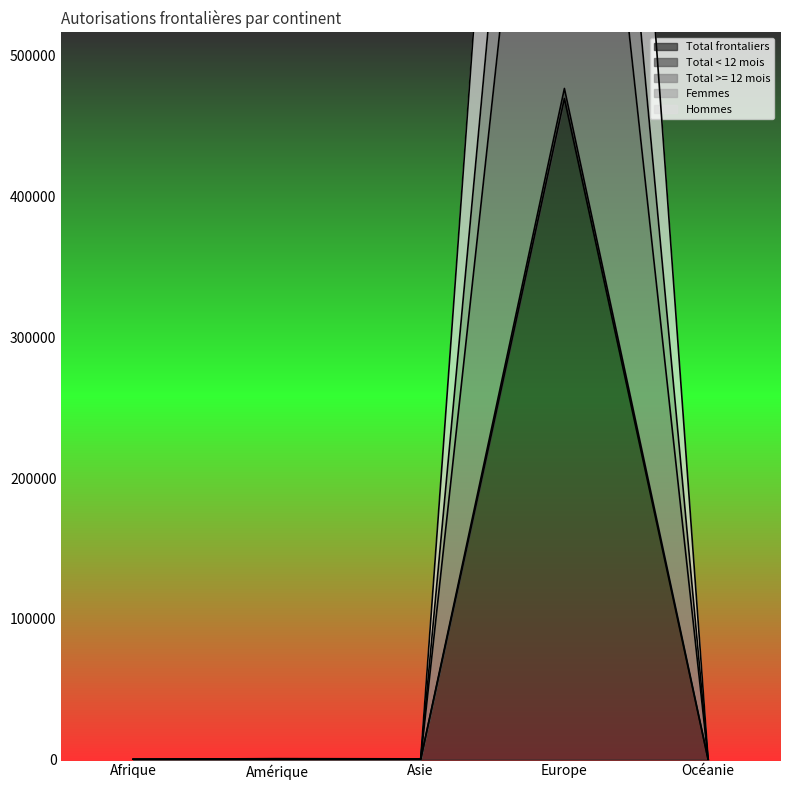

What is the sum of the Femmes values at Afrique and Europe?

1105936